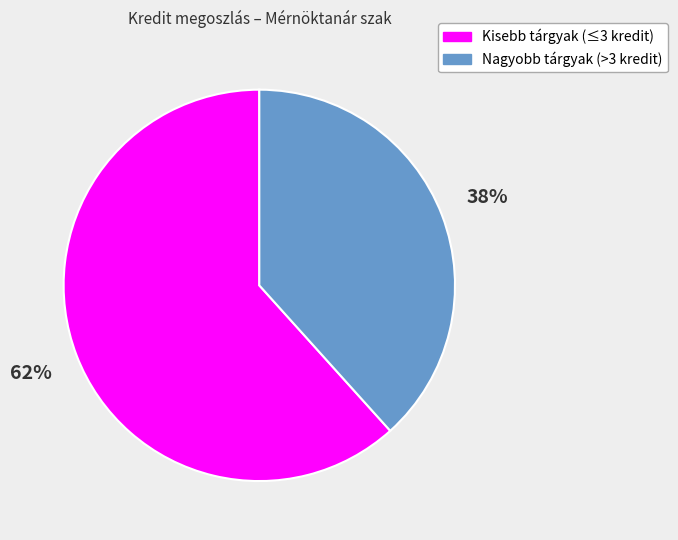

What is the smallest slice in the pie chart?

Nagyobb tárgyak (>3 kredit)